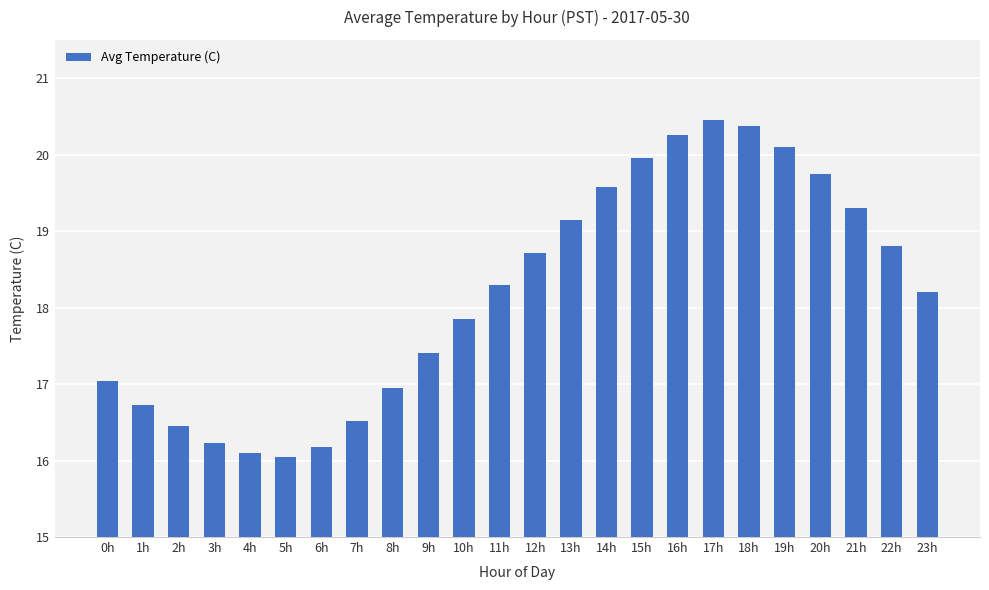

What is the label of the 9th bar from the right?

15h